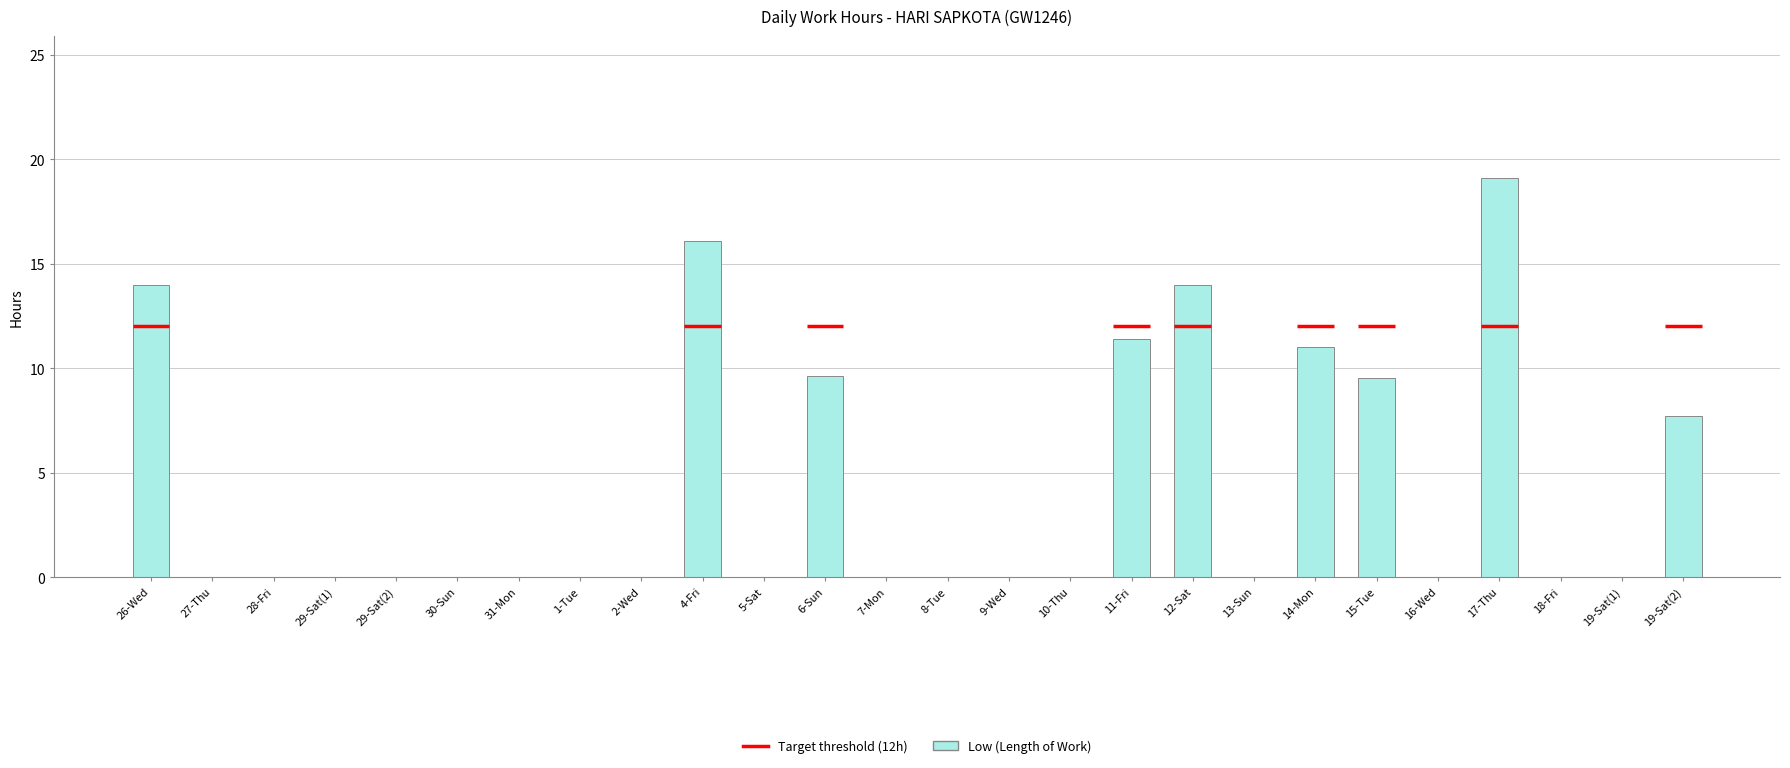

What is the difference between the maximum and second lowest values?

19.1